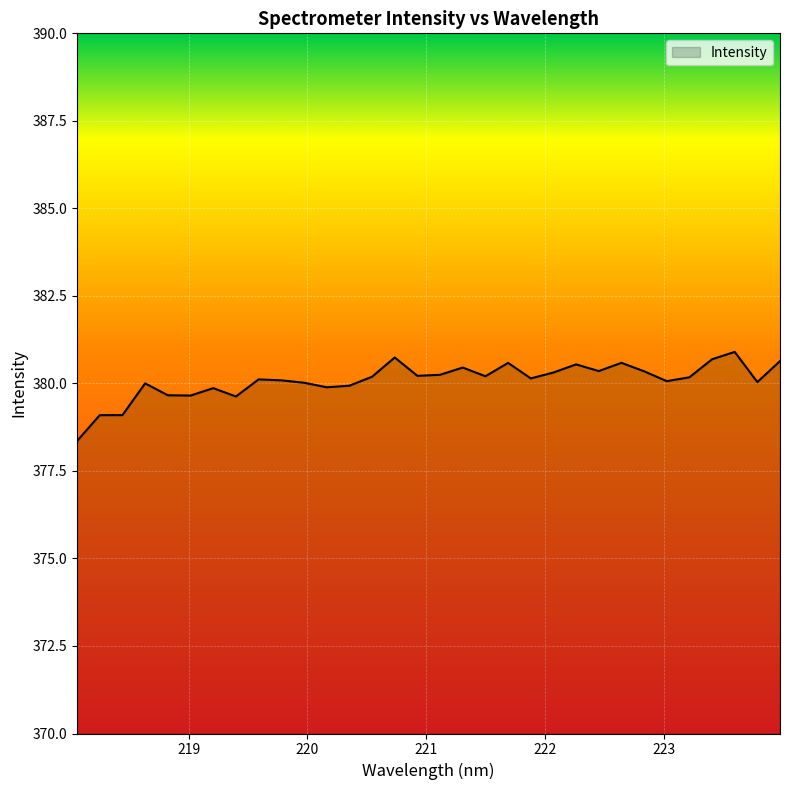

What is the difference between the maximum and minimum values?

2.5